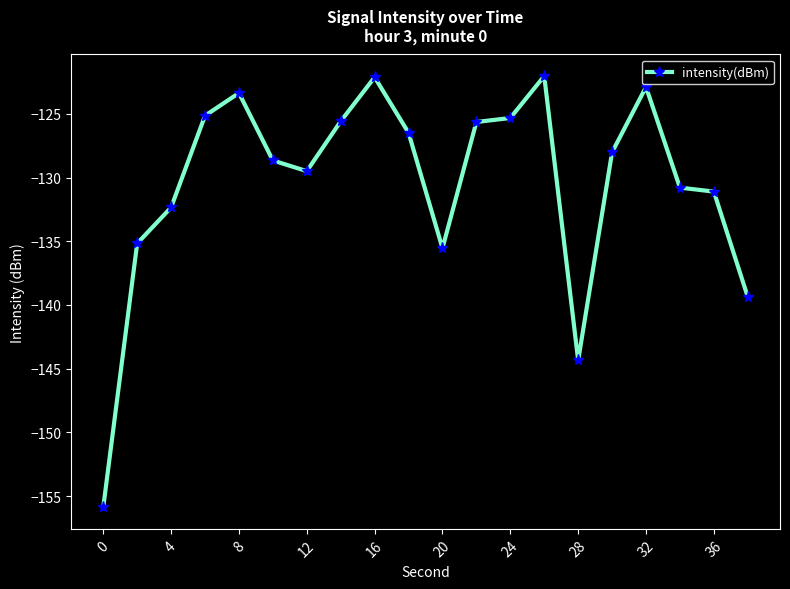

What is the value of the 5th point from the left?

-123.4